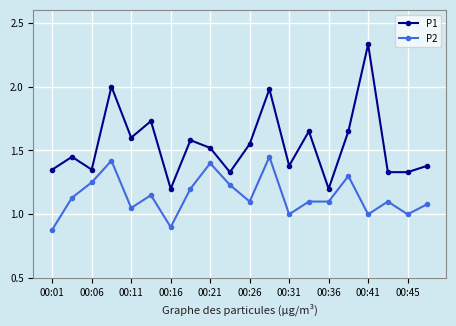

Which series has the largest total across all categories?

P1